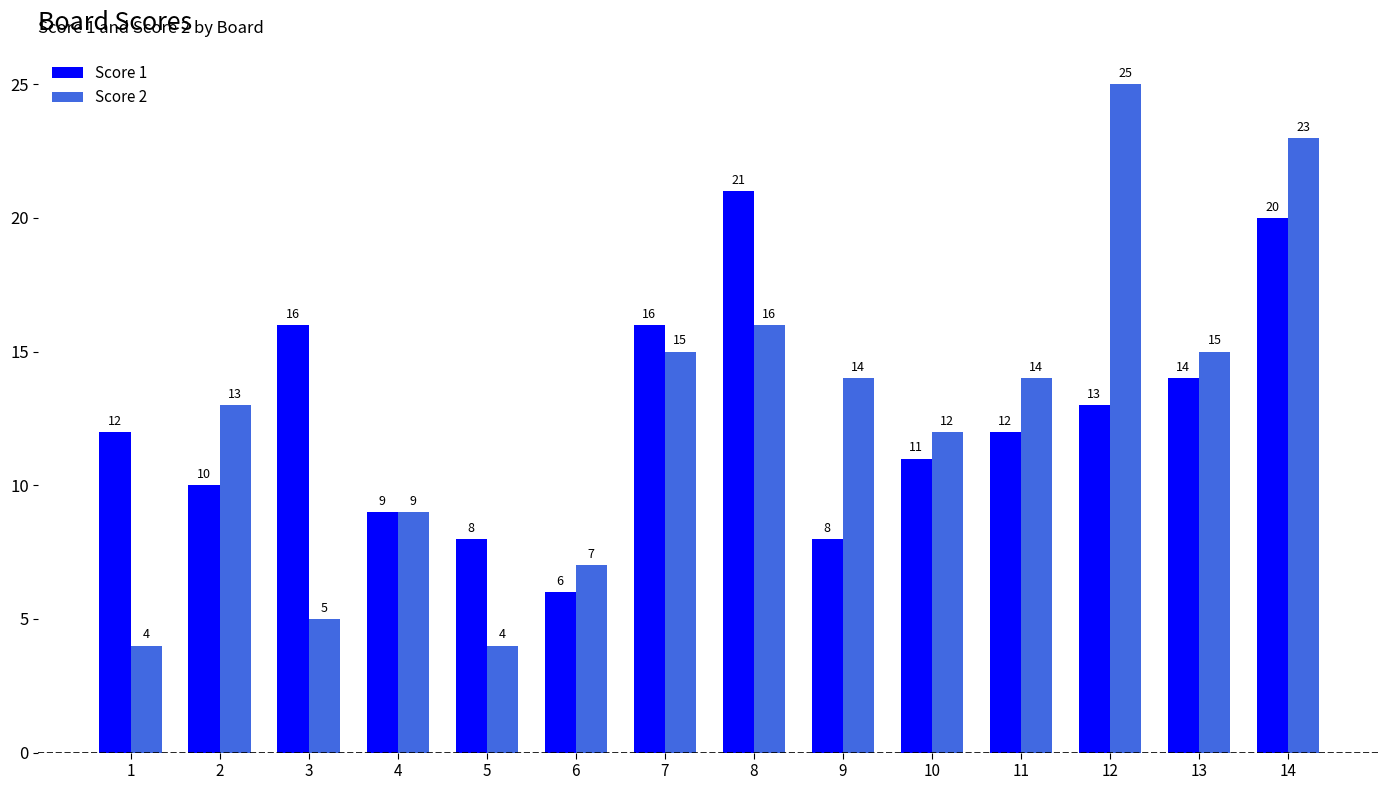

What is the approximate value of Score 1 at 5?

8